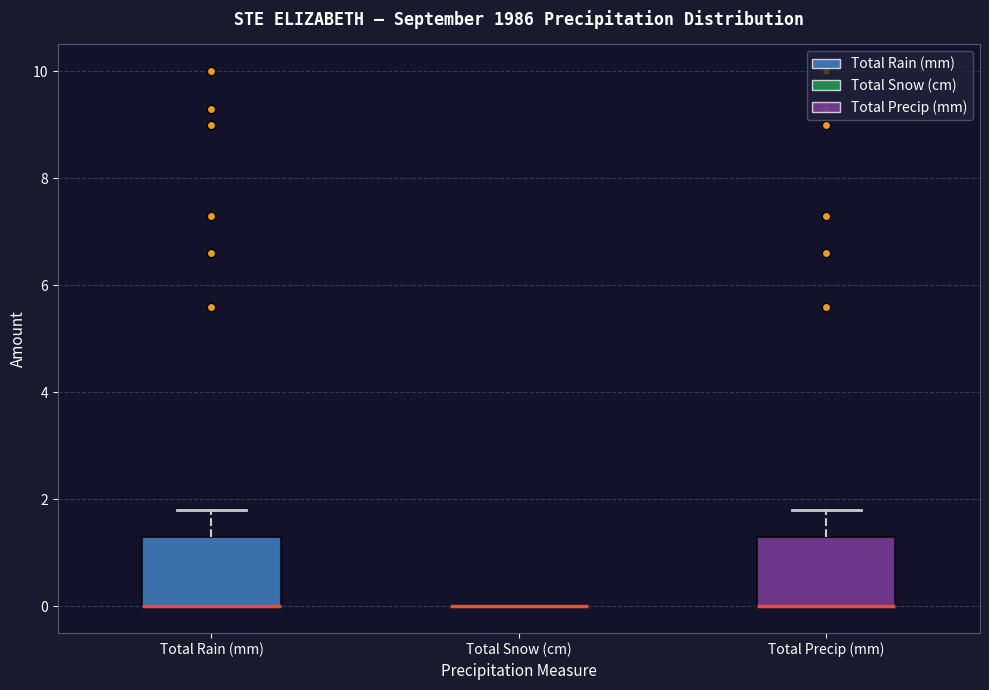

Reading left to right, read every box against the y-axis: the position of its median line, the range the box covers, and the ends of its whiskers. The values are not printed on the chart, so give them approximately, as read against the axis.

Total Rain (mm): median 0.0 (drawn on the box's lower edge), box 0.0 to 1.4, whiskers 0.0 to 1.8
Total Snow (cm): box collapsed to a line at 0.0, whiskers 0.0 to 0.0
Total Precip (mm): median 0.0 (drawn on the box's lower edge), box 0.0 to 1.4, whiskers 0.0 to 1.8